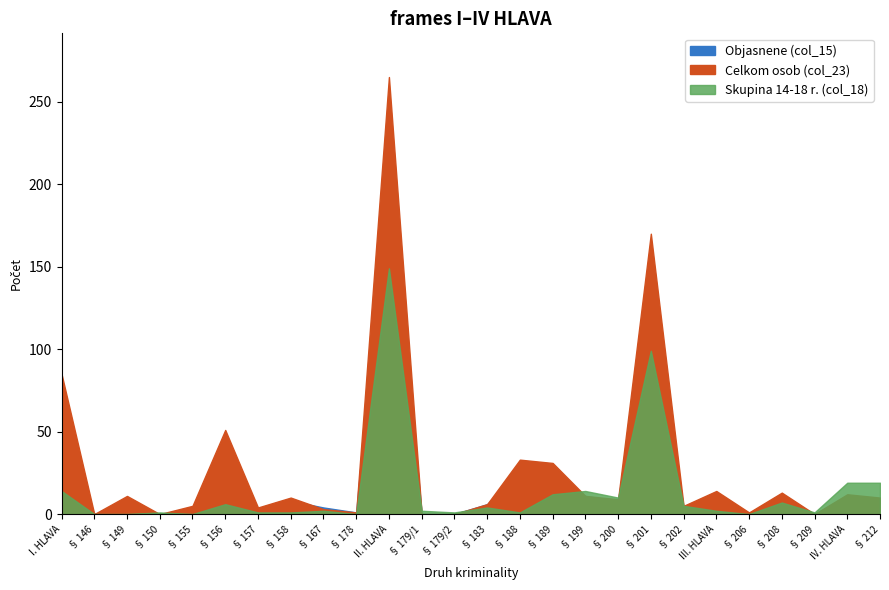

Which category has the highest value across all series?

II. HLAVA